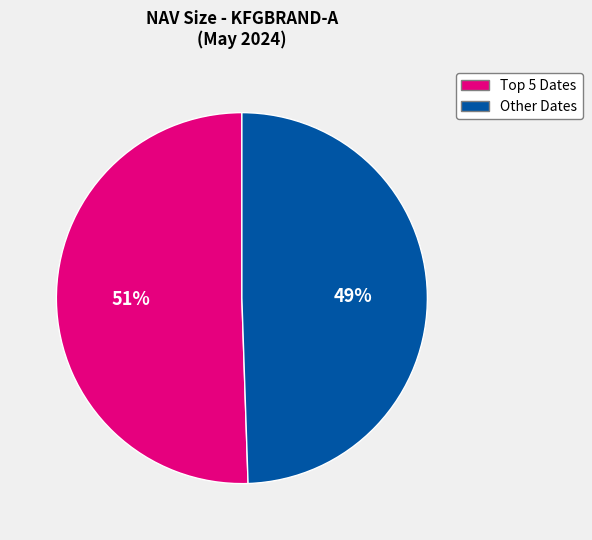

To the nearest percent, what is the average slice percentage?

50%